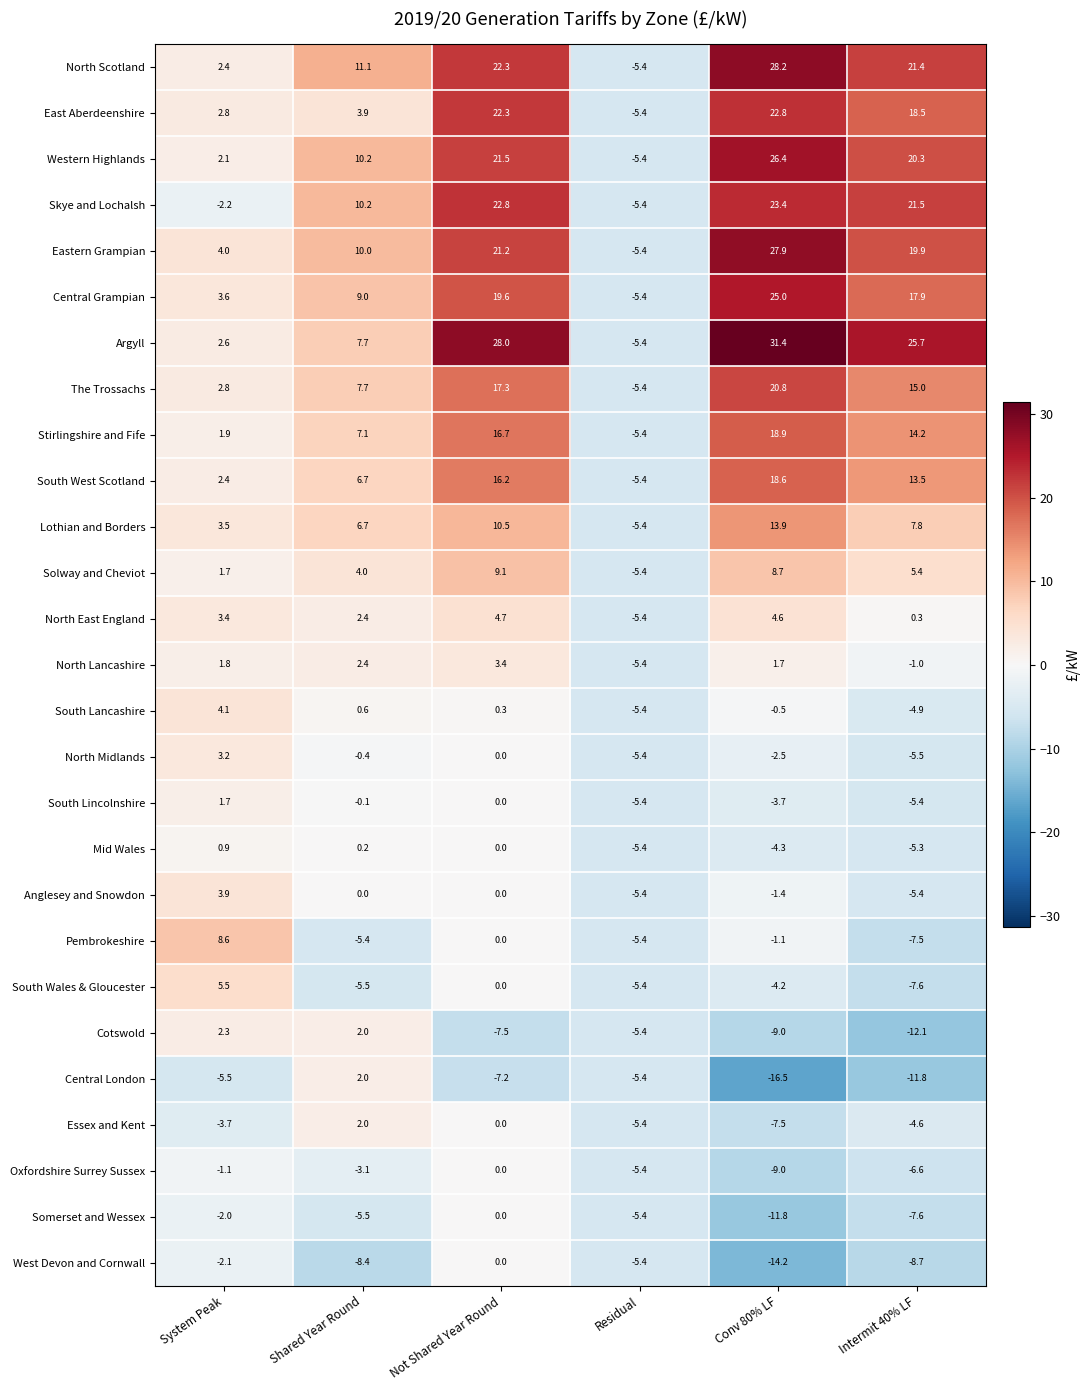

How many values in North East England are above zero?

5